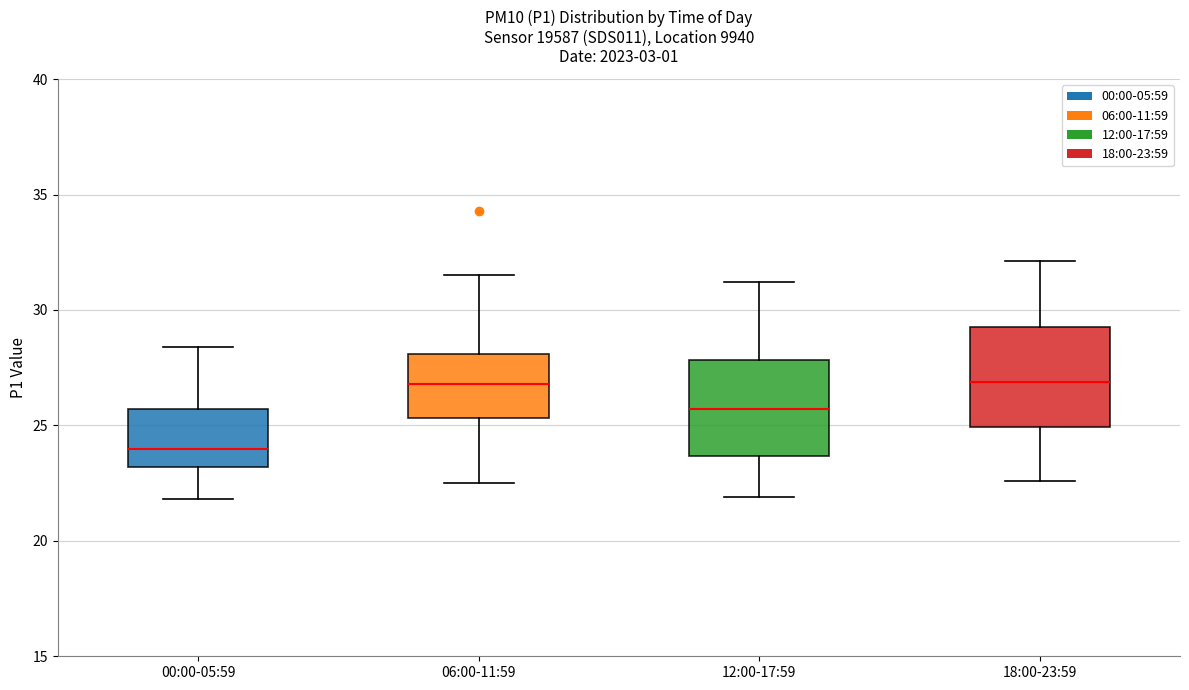

Where does the upper whisker of the box for 00:00-05:59 end on the y-axis? The values are not printed on the chart, so give them approximately, as read against the axis.

28.5